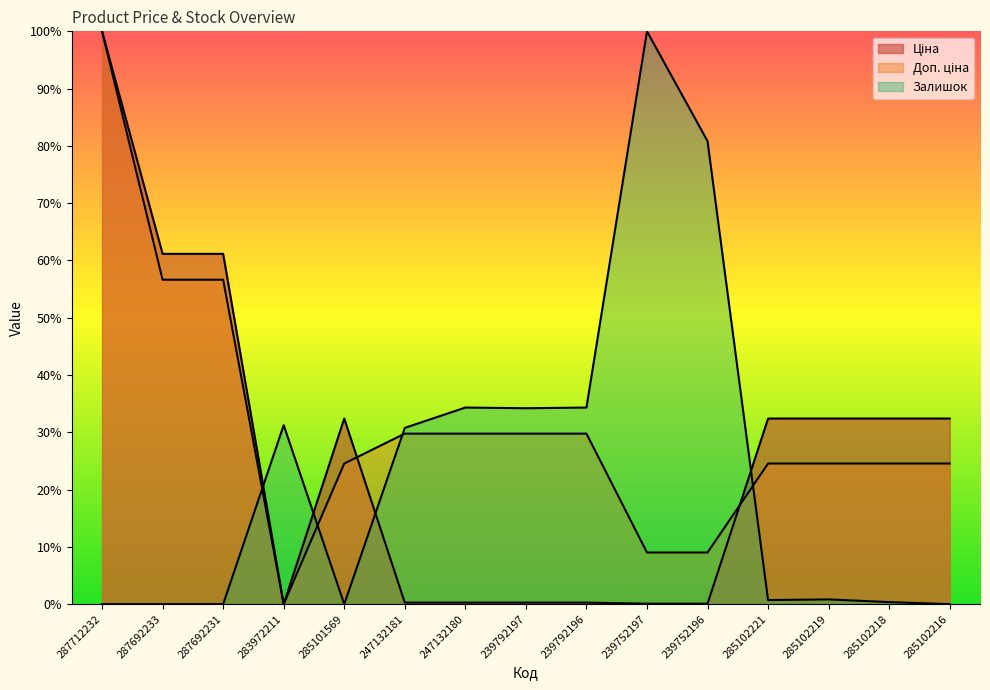

Is the value of Залишок at 239752196 greater than the value of Ціна at 287712232?

No